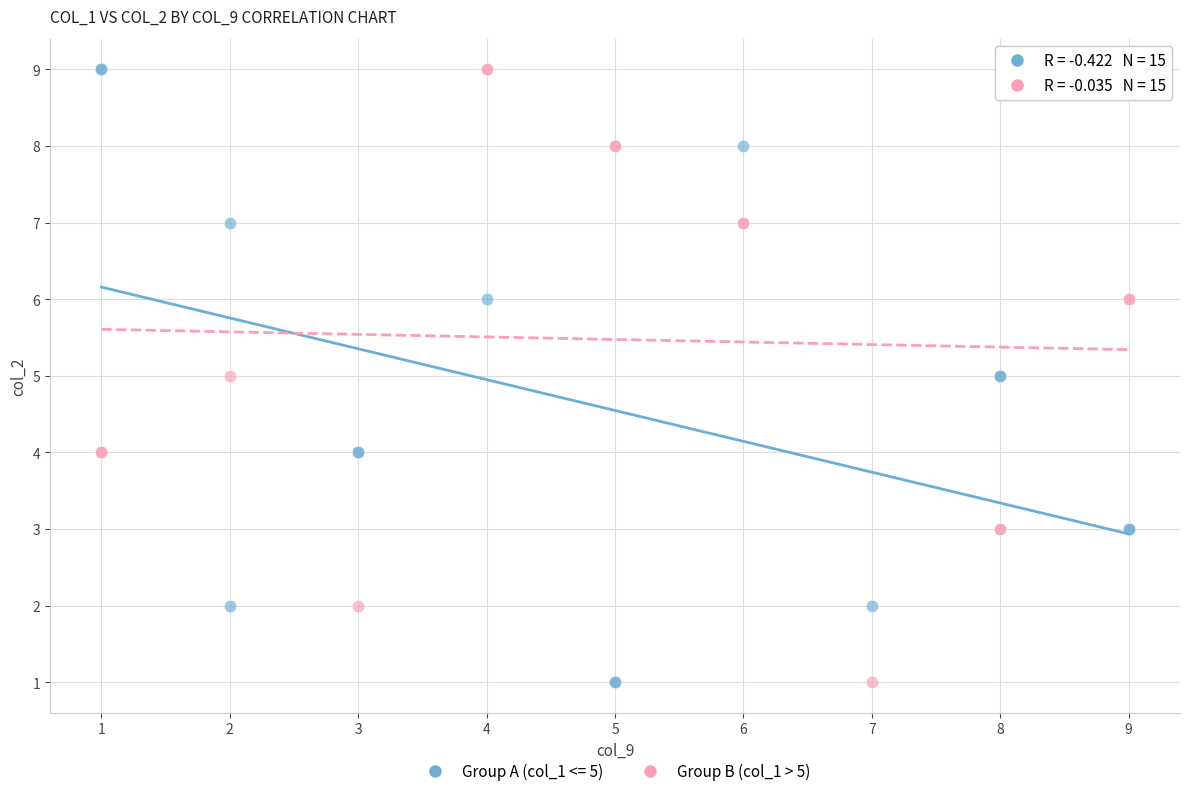

What are all the series names shown in the legend?

Group A (col_1 <= 5), Group B (col_1 > 5)